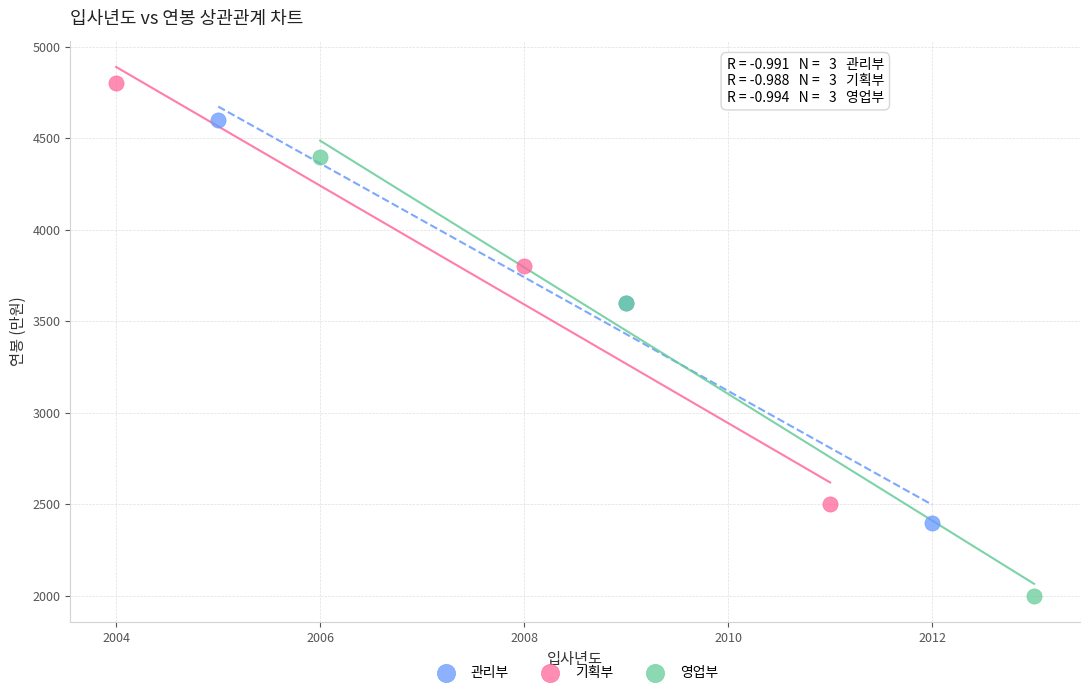

What are all the series names shown in the legend?

관리부, 기획부, 영업부